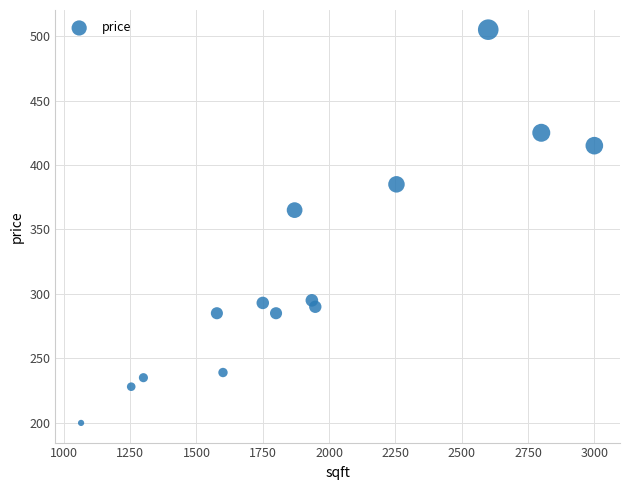

What Y value in the scatter plot is closest to 352?

365.0